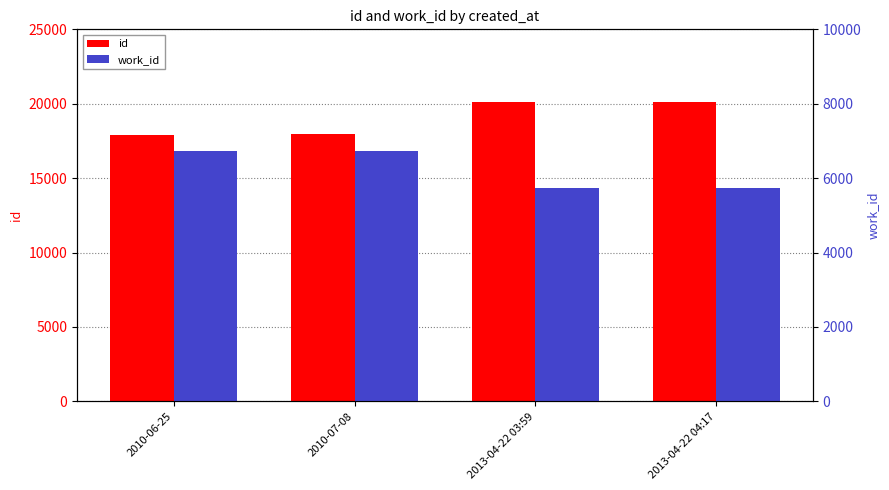

Rank the series at 2013-04-22 03:59 from highest to lowest value.

id, work_id